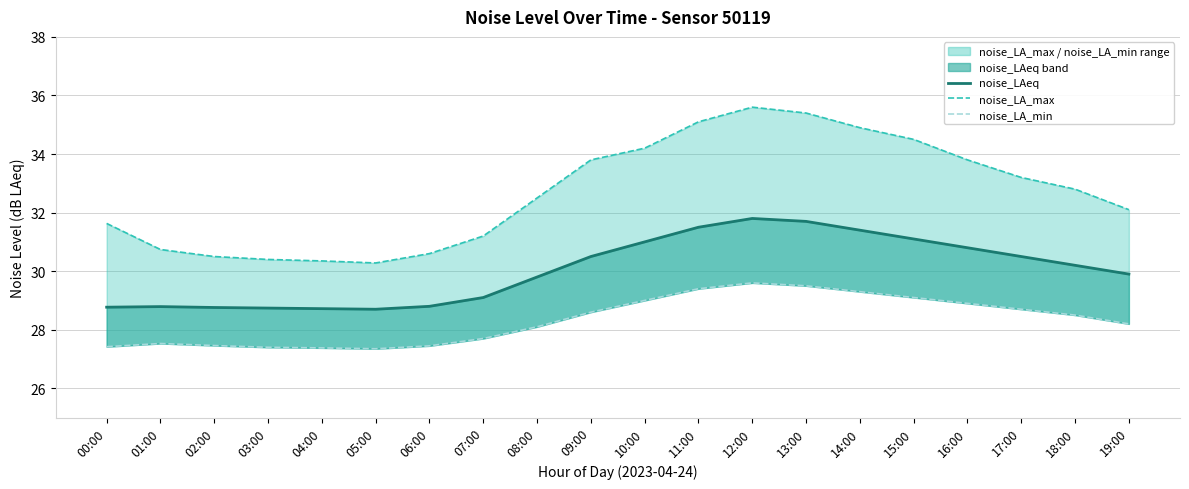

What is the label of the 12th point from the left?

11:00